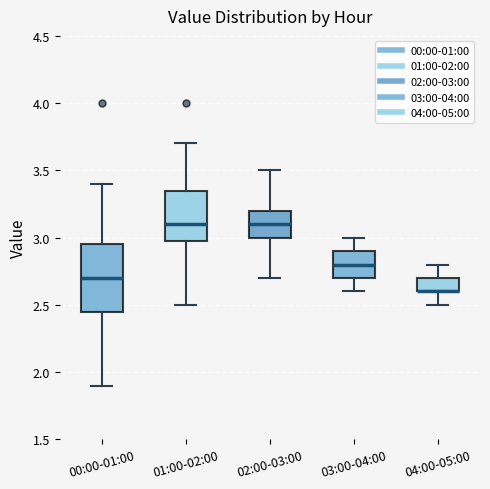

Where does the upper whisker of the box for 00:00-01:00 end on the y-axis? The values are not printed on the chart, so give them approximately, as read against the axis.

3.40